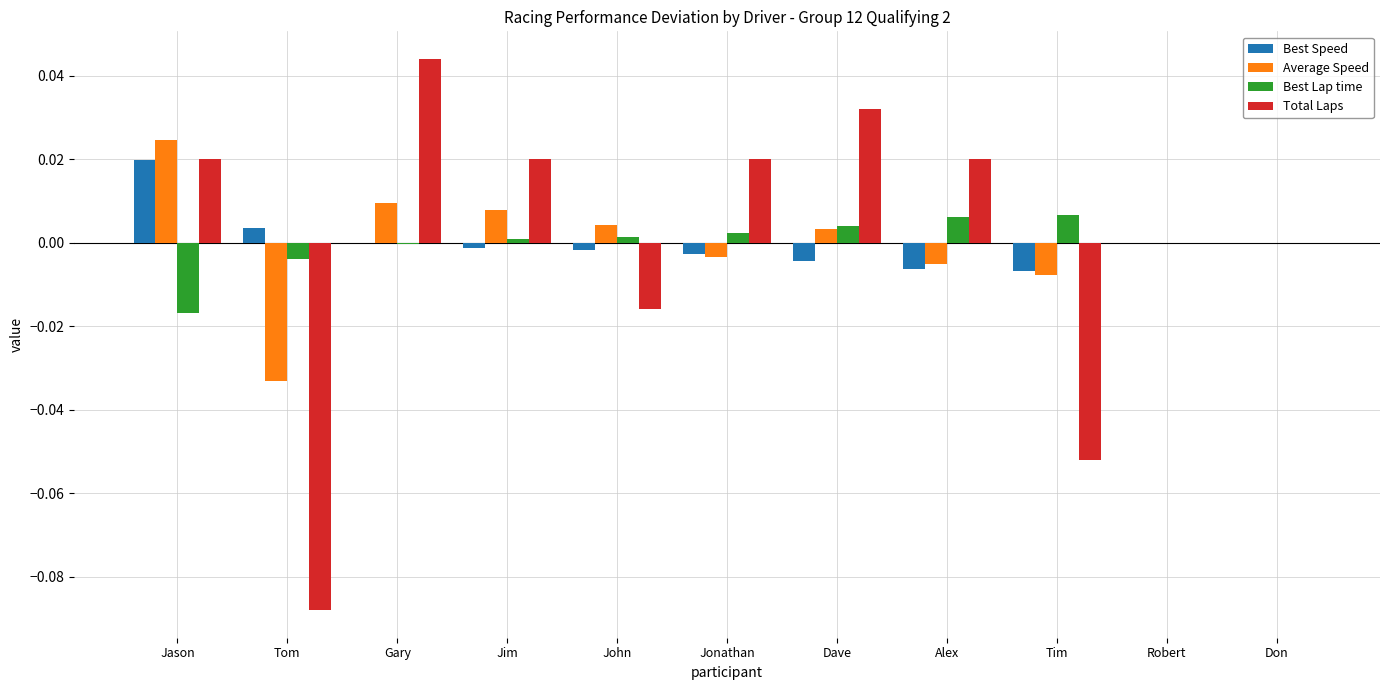

Is the value of Best Speed at John greater than the value of Total Laps at Gary?

No